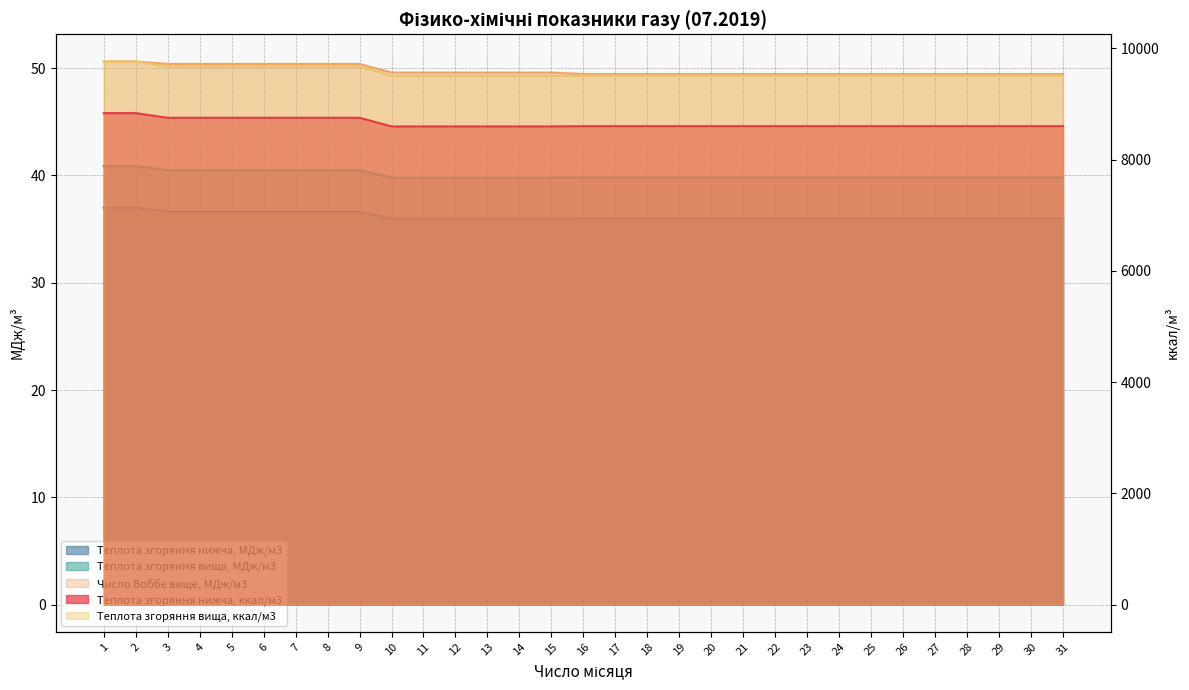

True or false: Теплота згоряння вища, МДж/м3 and Теплота згоряння нижча, МДж/м3 cross at least once.

False